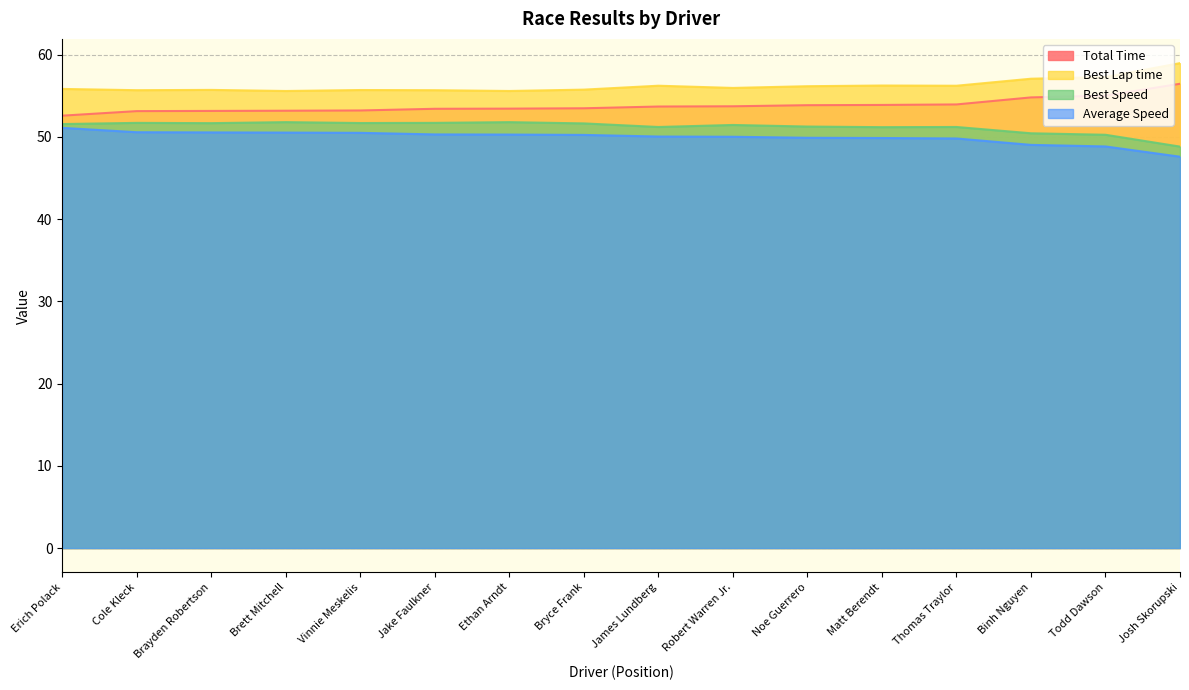

At Brett Mitchell, list the series in order from smallest to largest.

Average Speed, Best Speed, Total Time, Best Lap time